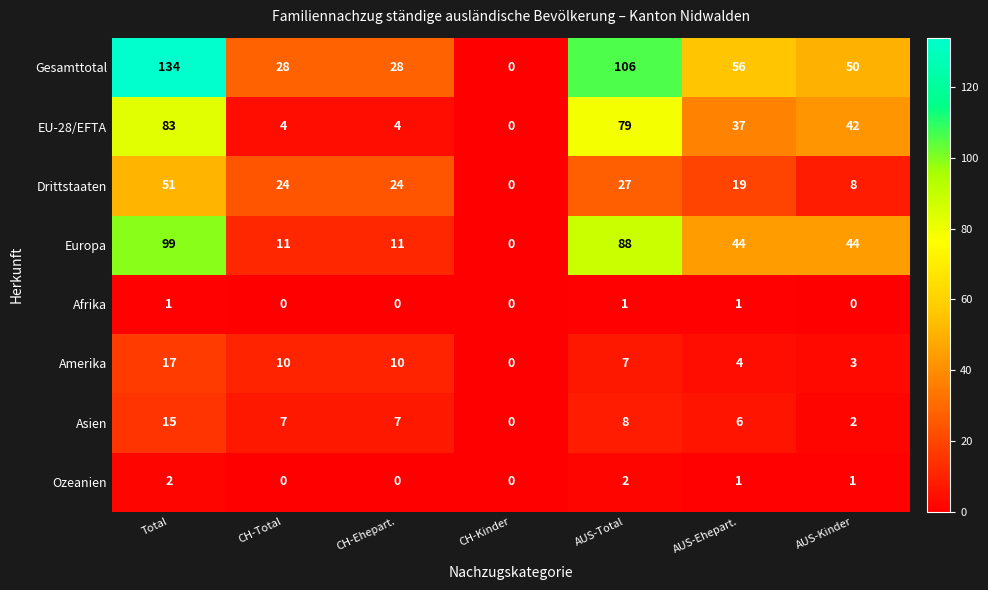

What is the sum of all EU-28/EFTA values?

249